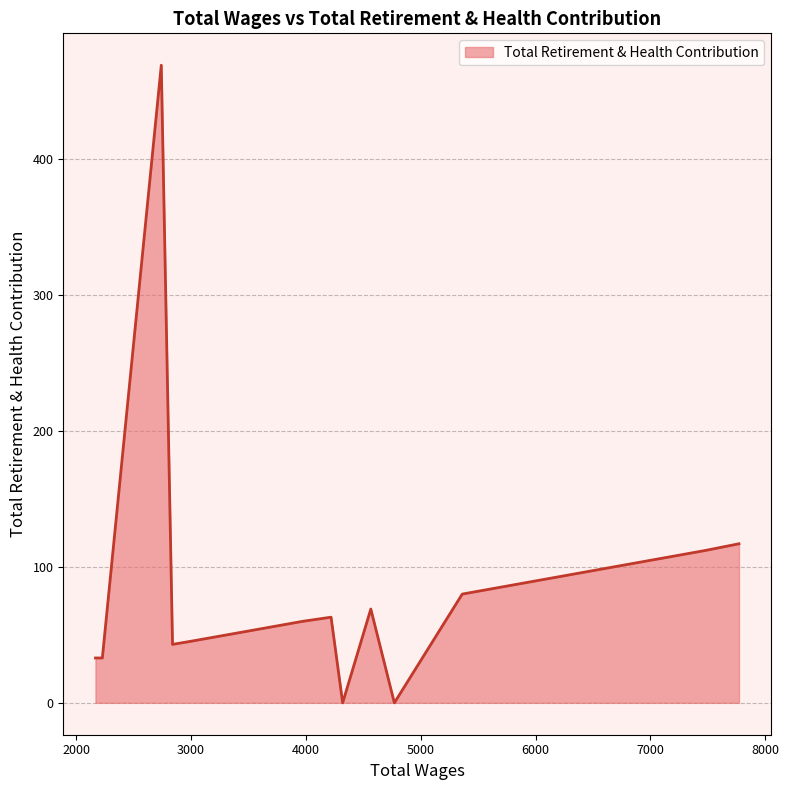

How many data points does each series have?

20